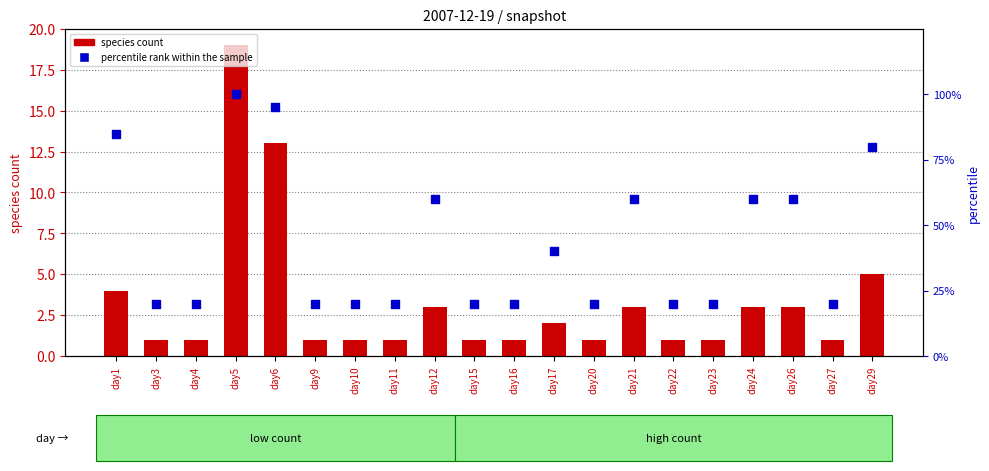

Which series has the largest Y range (max minus min)?

percentile rank within the sample